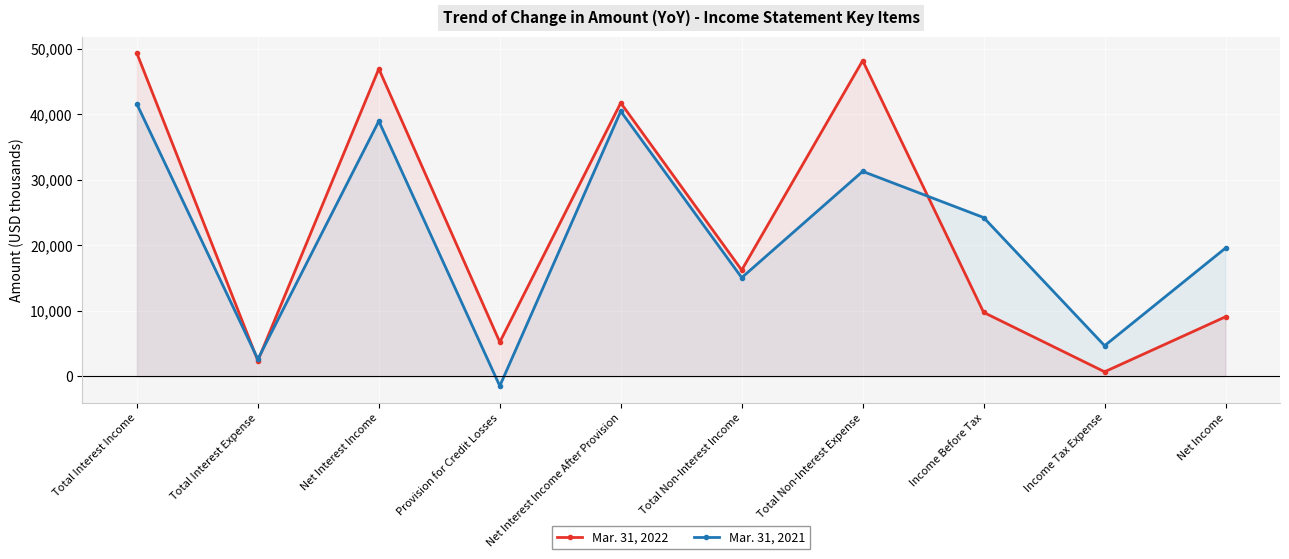

Which series has the largest total across all categories?

Mar. 31, 2022